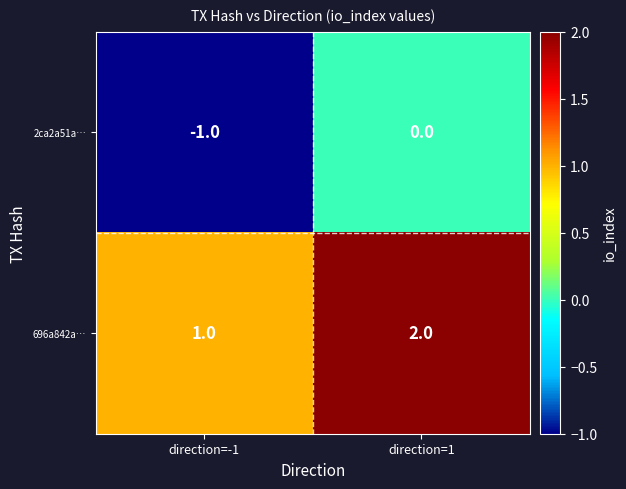

At which category is the sum across all series the highest?

direction=1